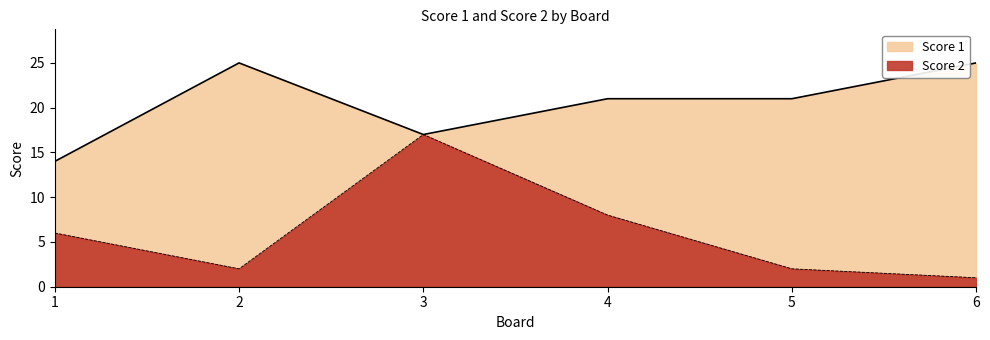

The value of Score 1 at 3 is 11. True or false?

False